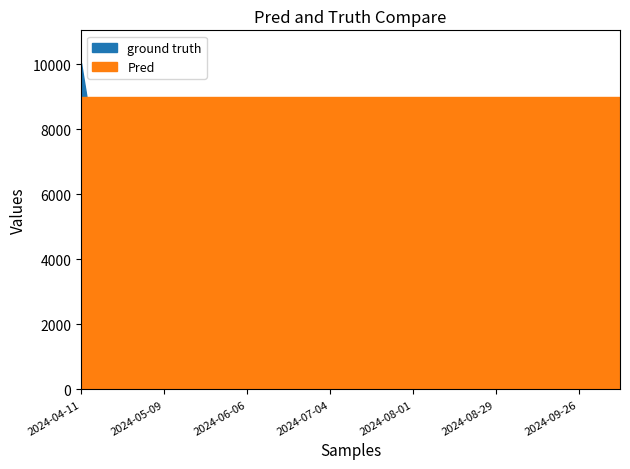

What is the maximum value for balance_kNIS?

10044.1